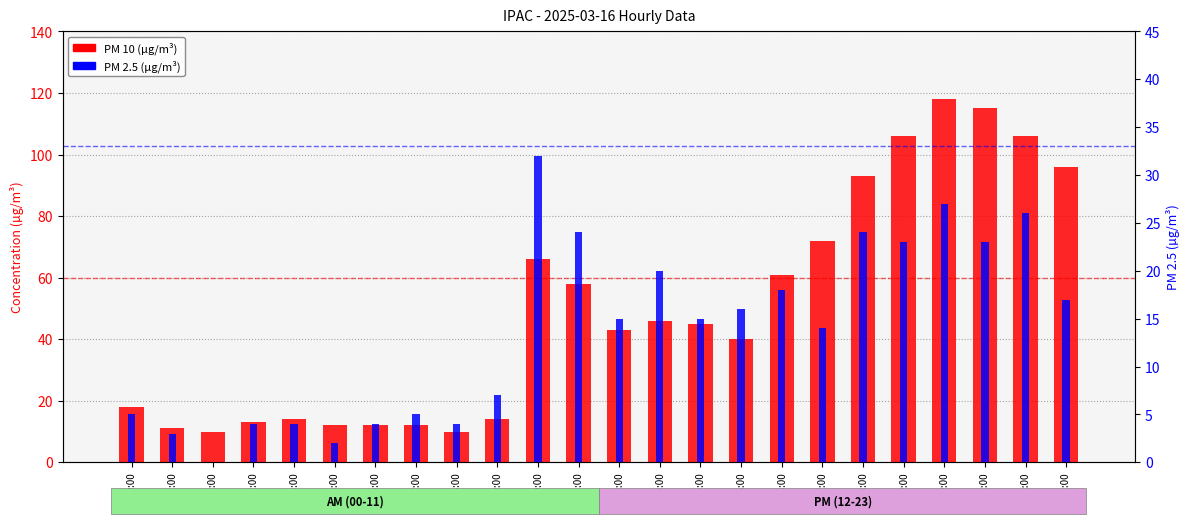

How many data points in PM 2.5 are above 15?

11